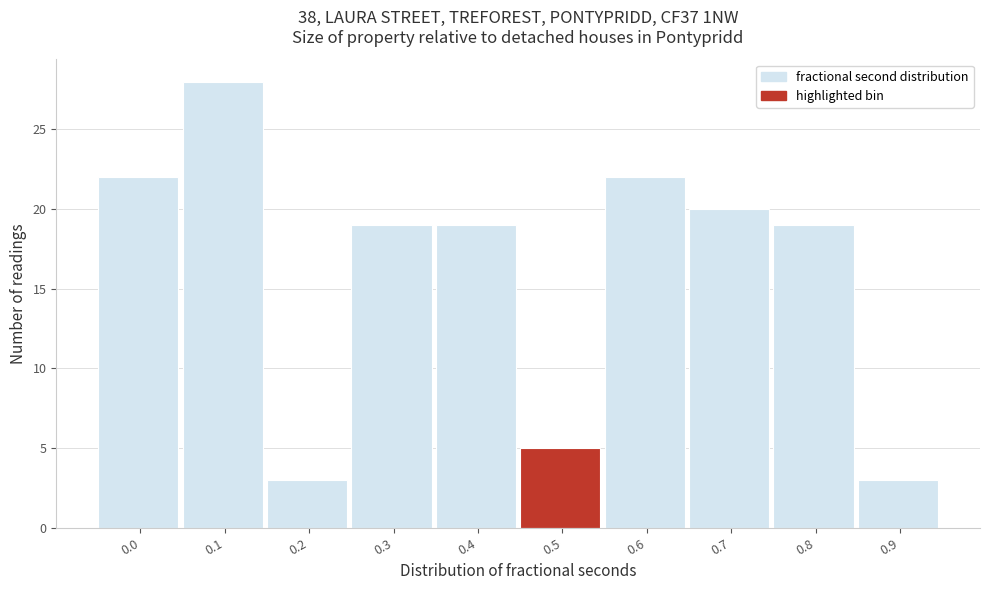

Reading right to left, list all the values displayed in this chart.

0.9=3	0.8=19	0.7=20	0.6=22	0.5=5	0.4=19	0.3=19	0.2=3	0.1=28	0.0=22